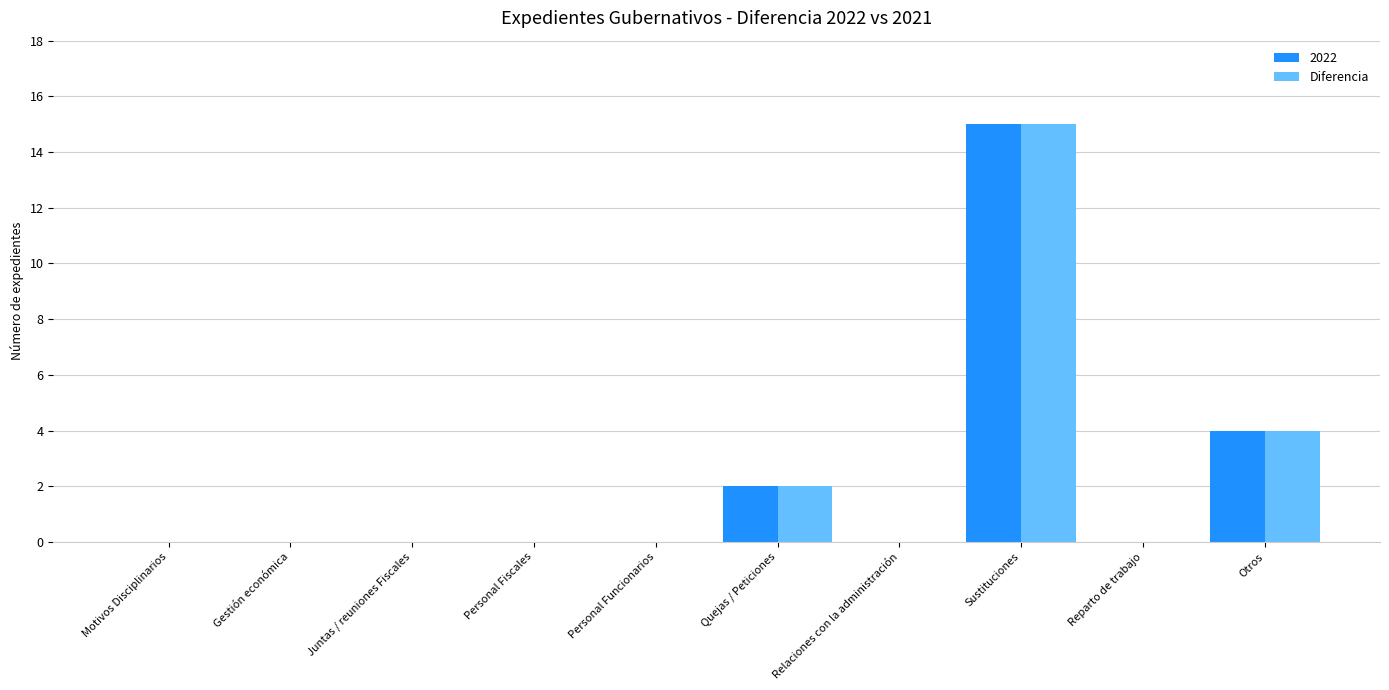

Are the bars horizontal?

No